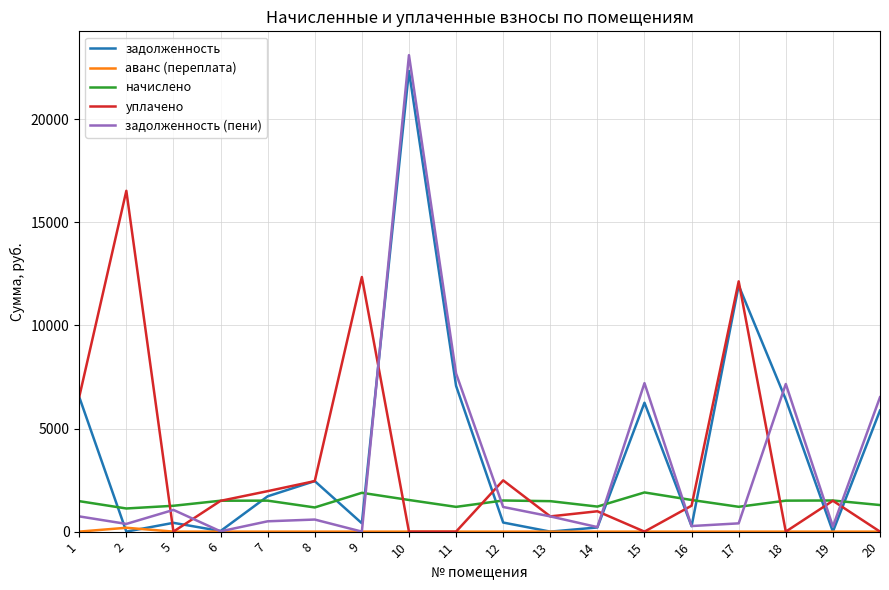

What is the maximum value for начислено?

1900.3